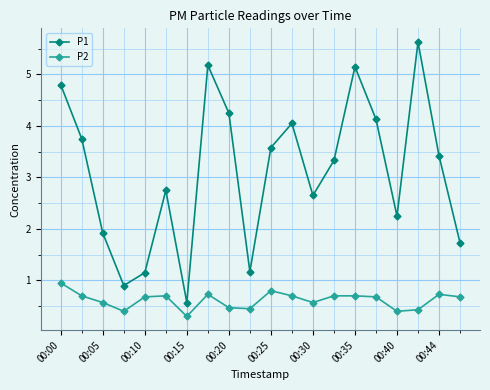

List the series in order of their overall mean, highest first.

P1, P2